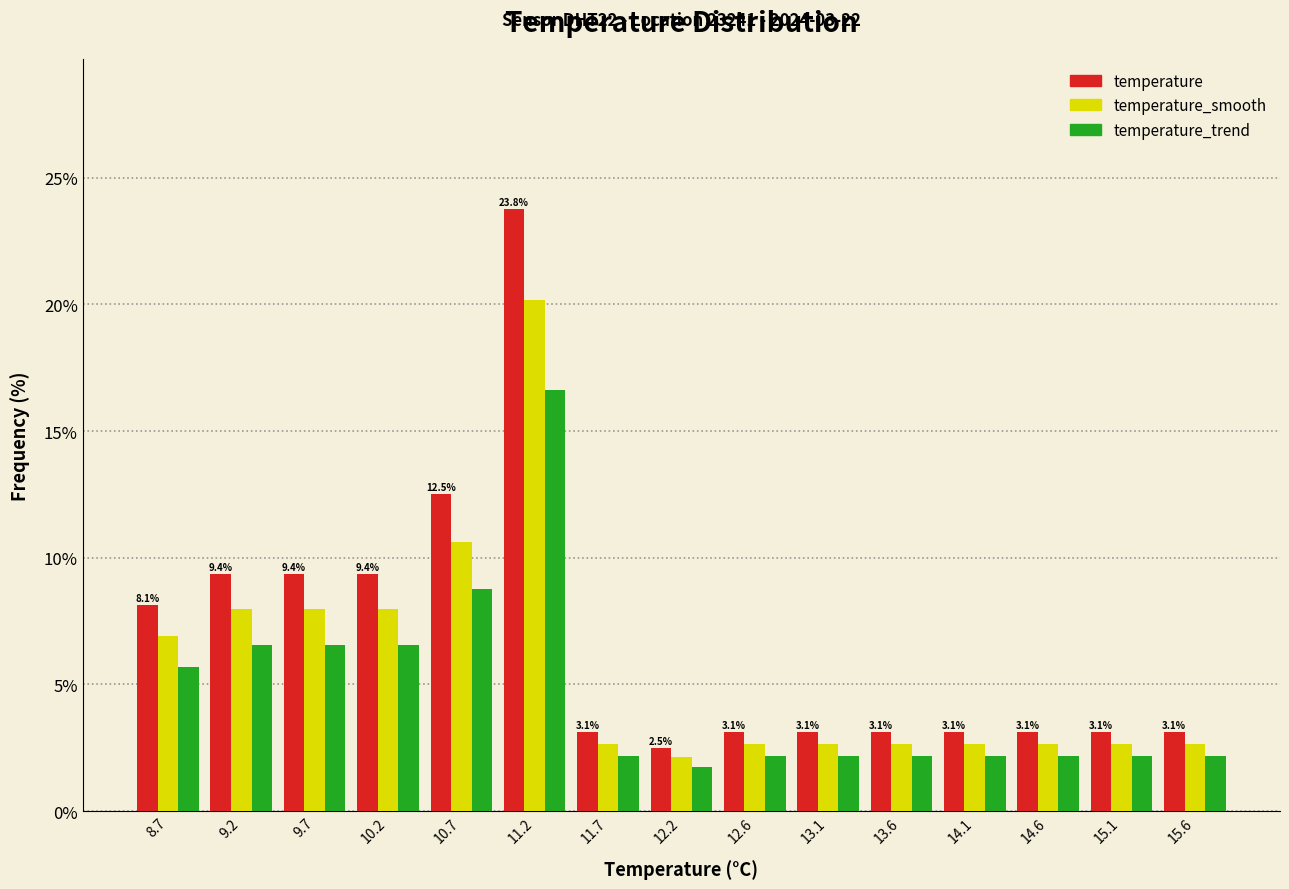

In the temperature_trend series, which range on the x-axis has the tallest bar?

10.95 to 11.40